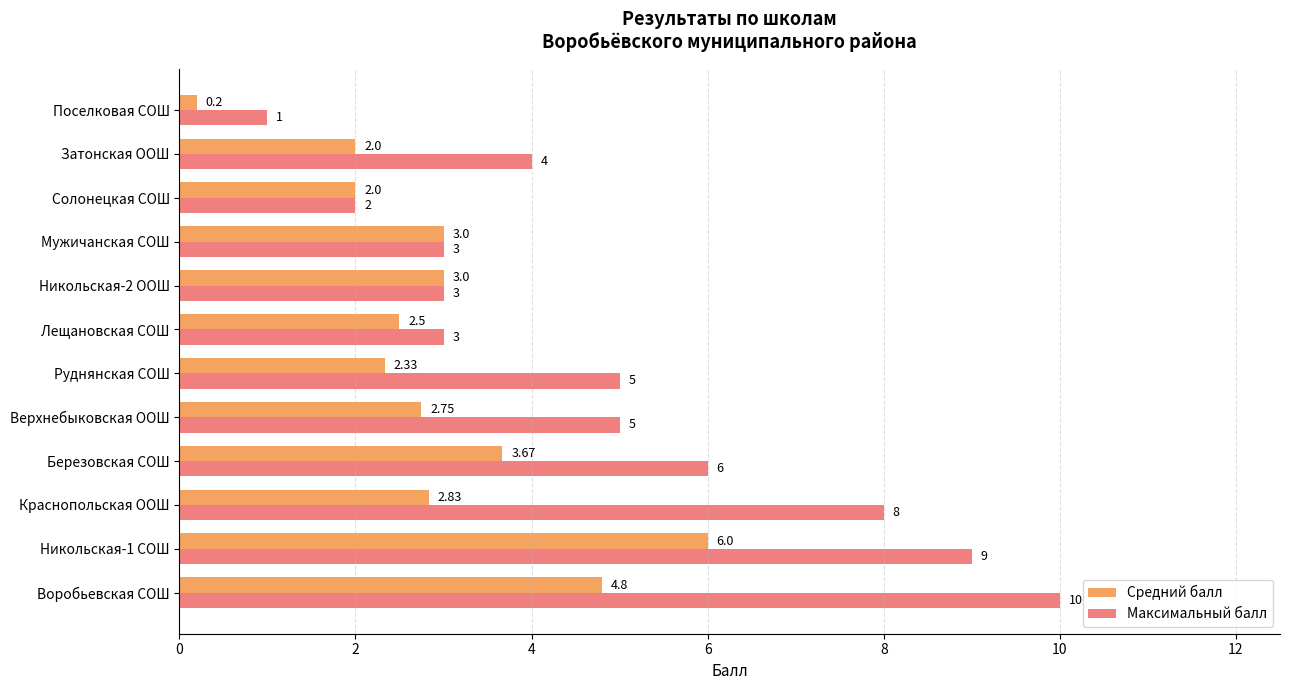

List the series in order of their overall mean, highest first.

Максимальный балл, Средний балл